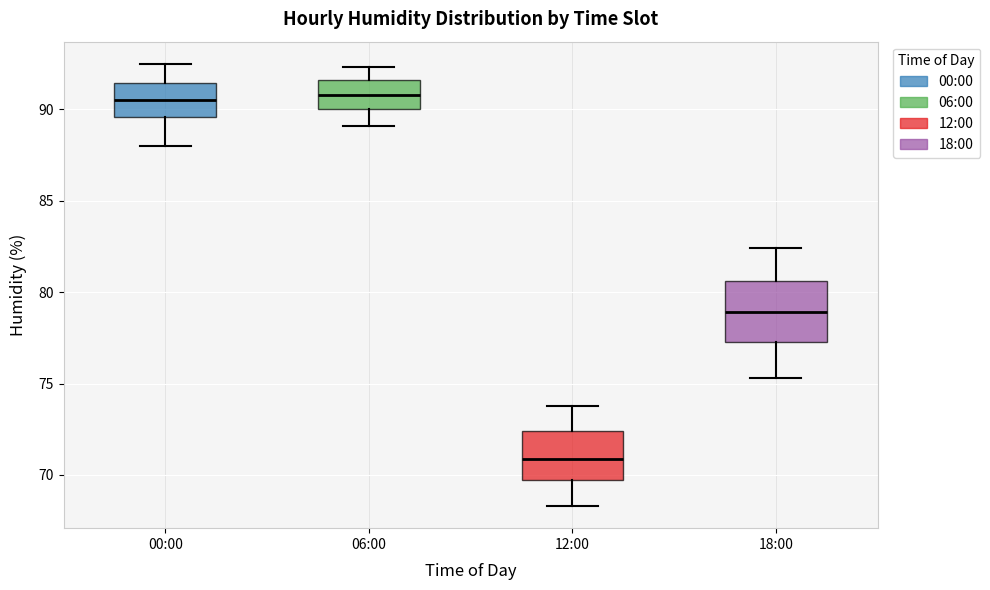

Reading left to right, transcribe this box plot: for each box, give where its median line is, the range the box spans, and where its two whiskers end, as read against the y-axis. The values are not printed on the chart, so give them approximately, as read against the axis.

00:00: median 90.5, box 89.5 to 91.5, whiskers 88.0 to 92.5
06:00: median 91.0, box 90.0 to 91.5, whiskers 89.0 to 92.5
12:00: median 71.0, box 69.5 to 72.5, whiskers 68.5 to 74.0
18:00: median 79.0, box 77.5 to 80.5, whiskers 75.5 to 82.5